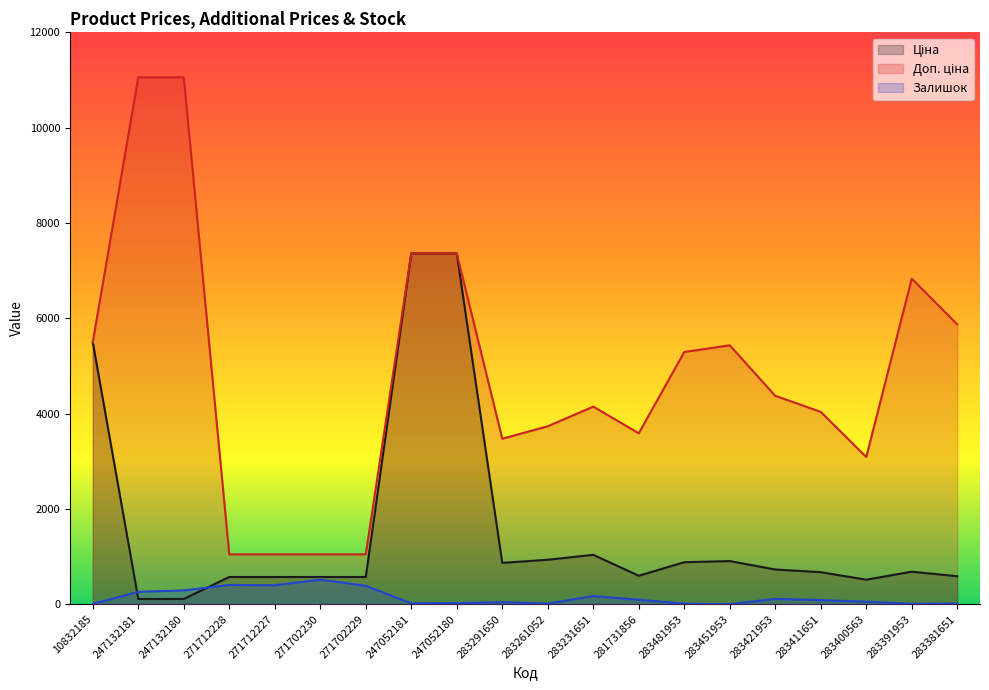

The value of Ціна at 271712227 is 571.6. True or false?

True